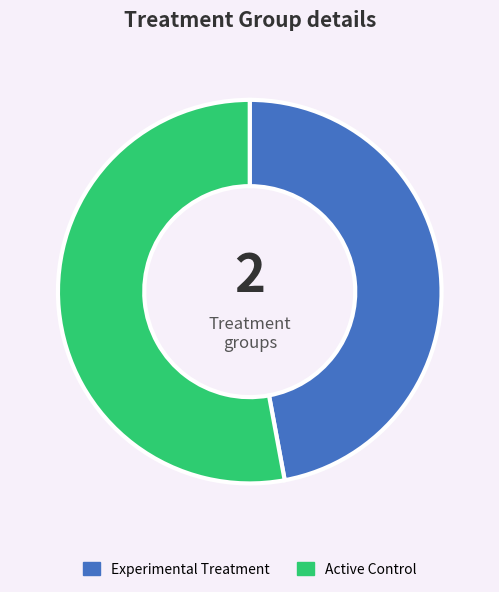

How many segments does this pie chart have?

2